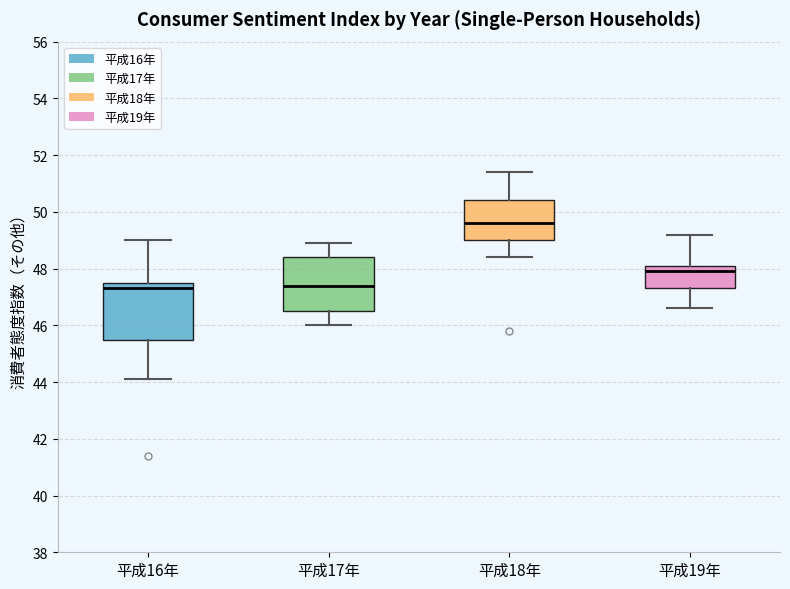

Which box has the highest median line?

平成18年